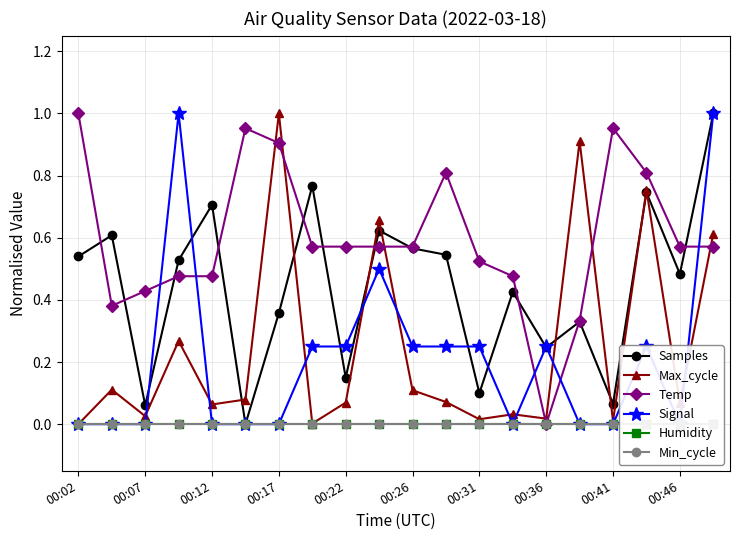

Does the chart have visible grid lines?

Yes